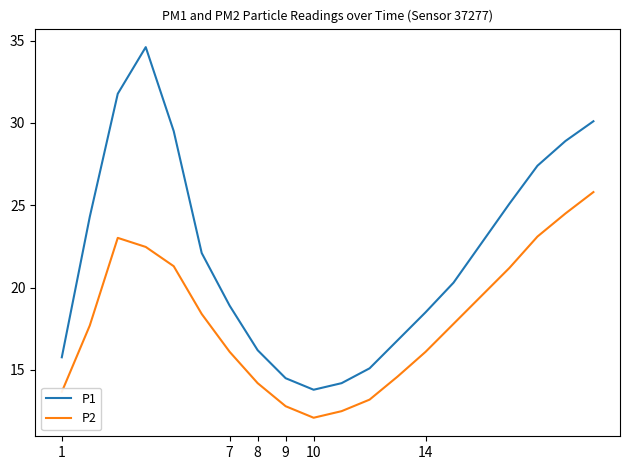

Which series has the largest total across all categories?

P1